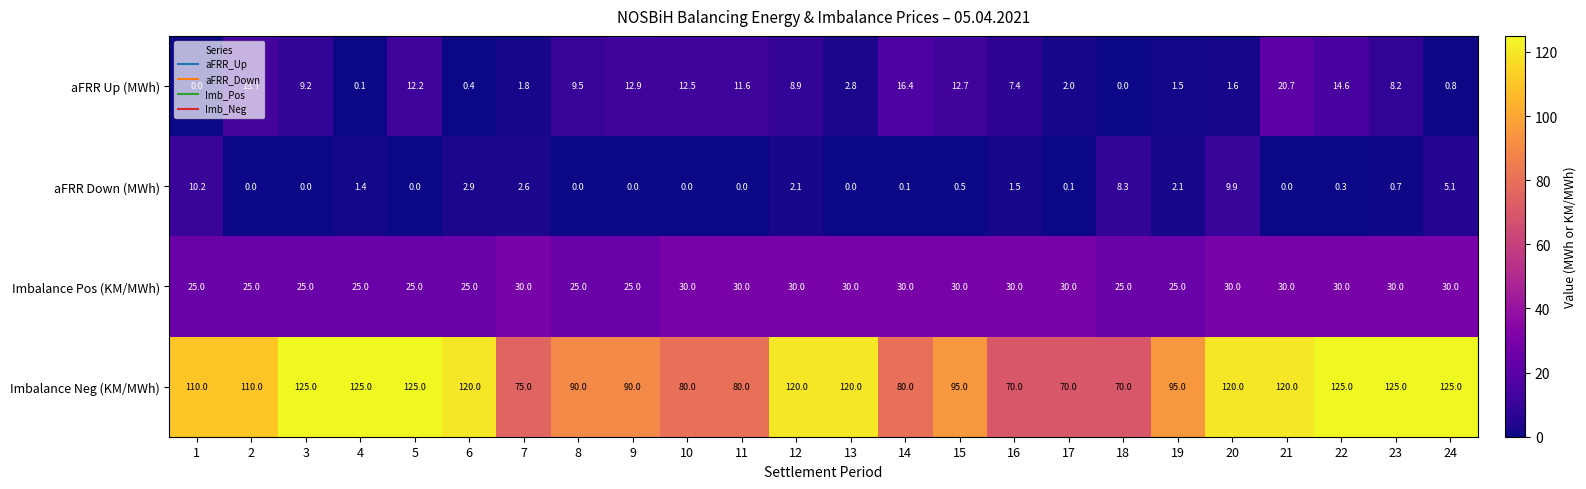

At how many categories does at least one series exceed 1?

24